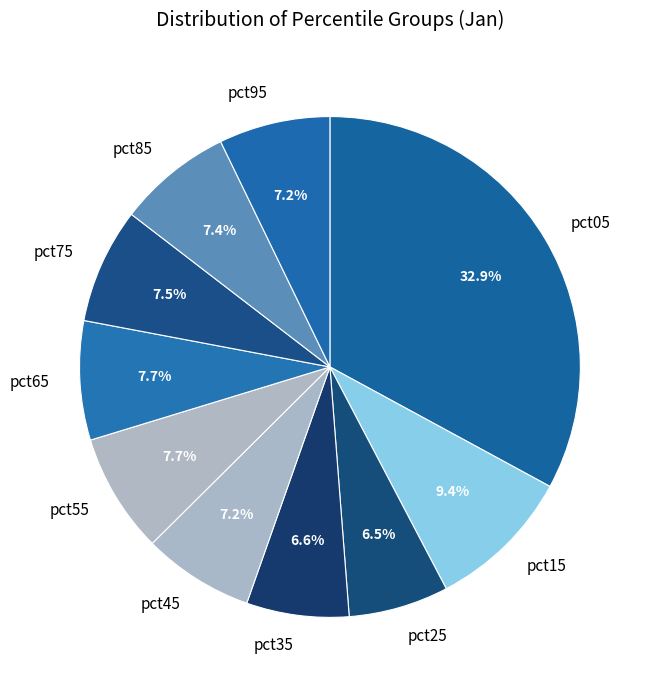

Does pct45 account for over 50% of the chart?

No